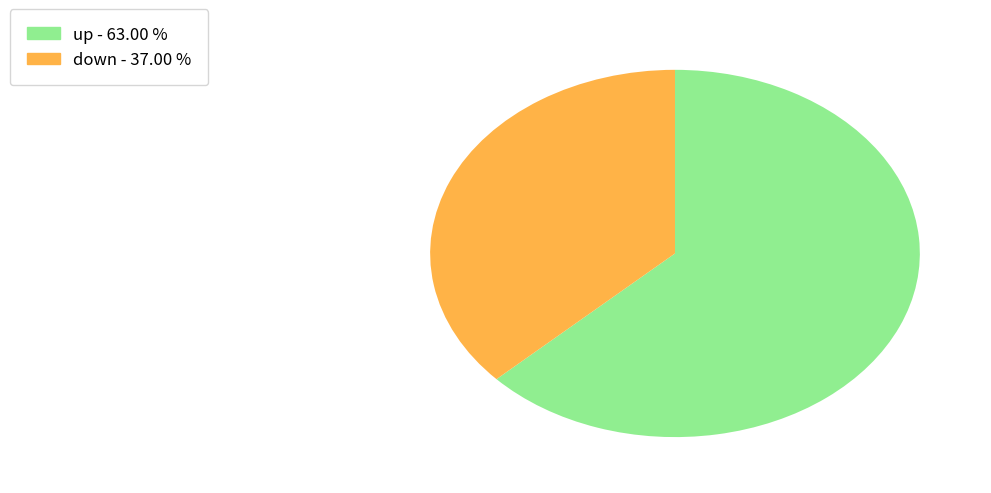

Does down represent more than half of the total?

No